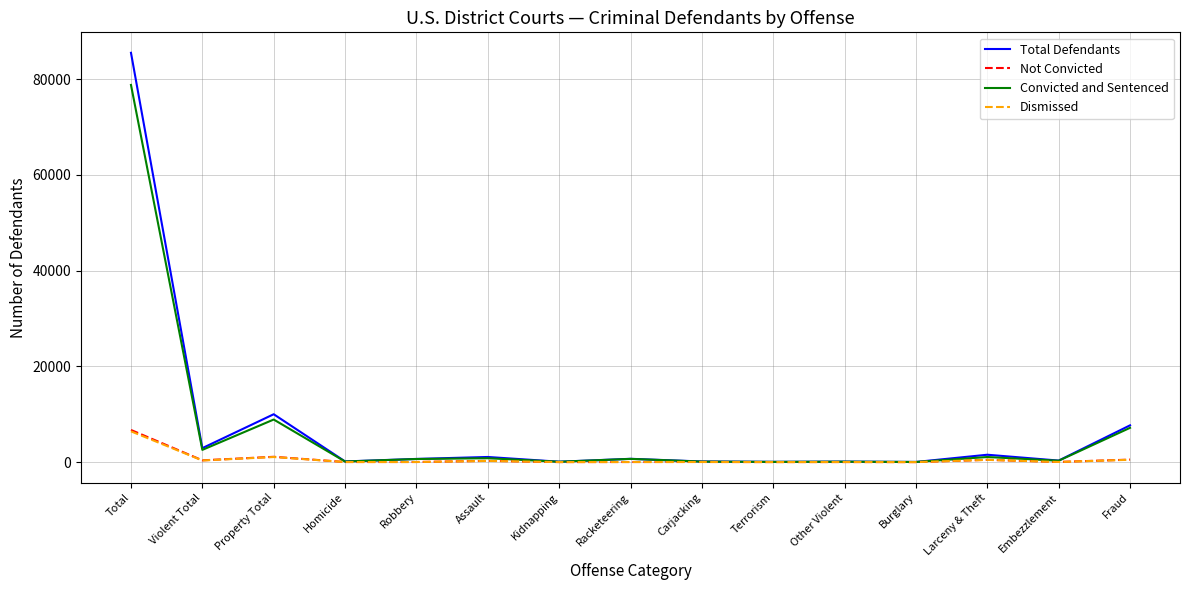

What is the total value across all series at Burglary?

61